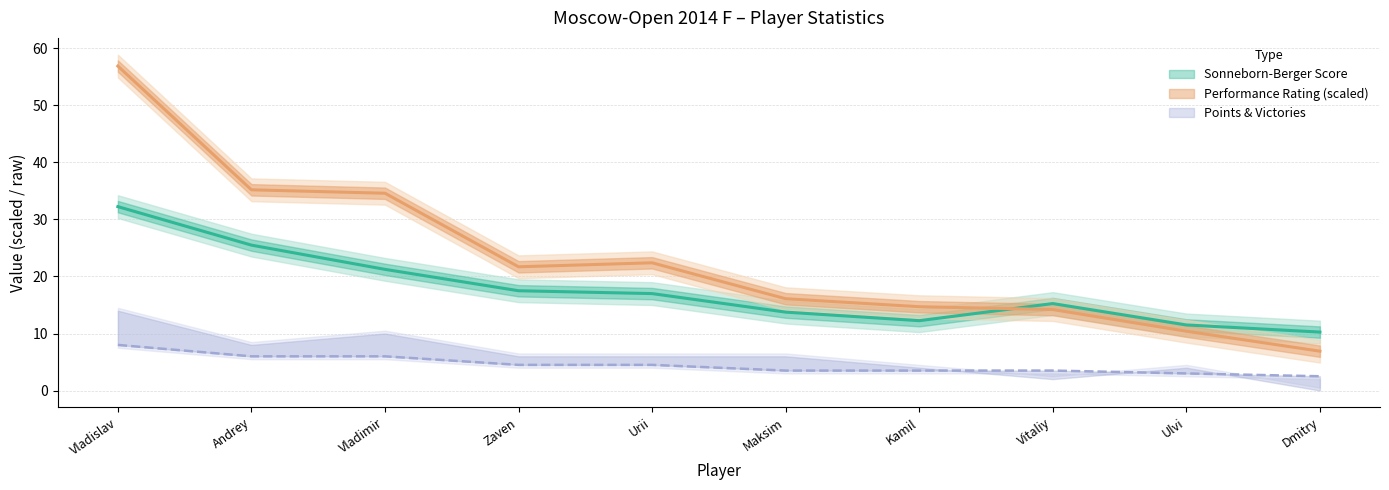

How many lines are shown in the chart?

3